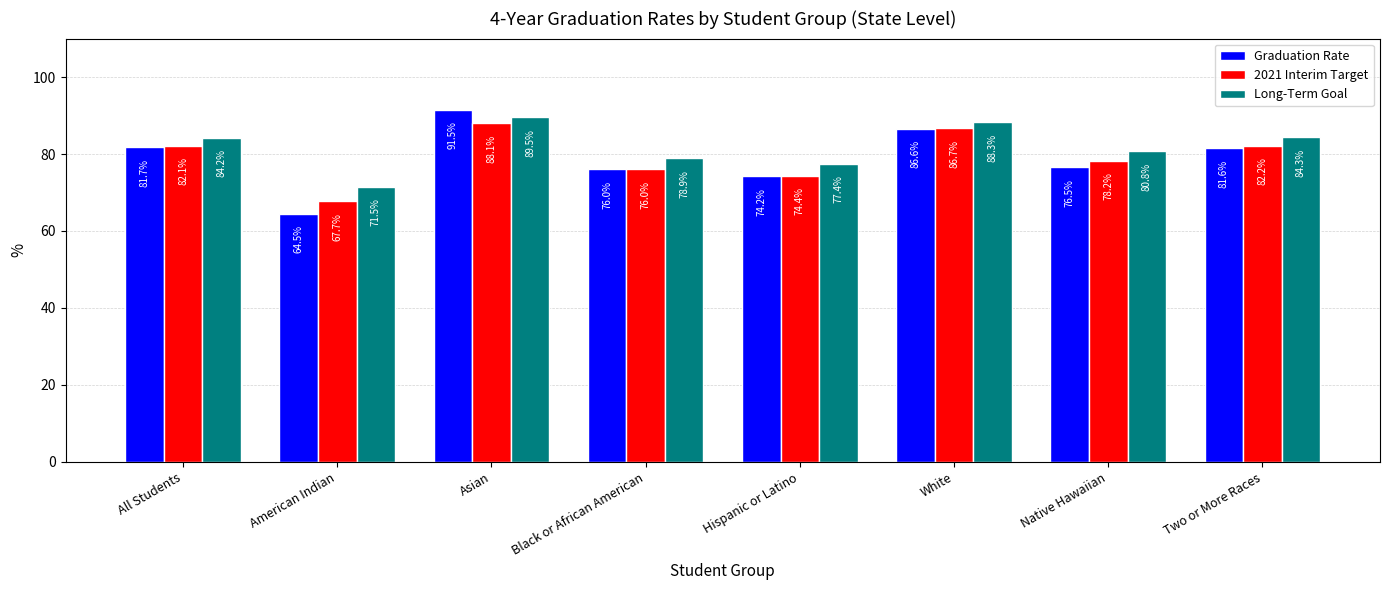

What is the difference between the maximum and second lowest values in the Graduation Rate series?

17.3